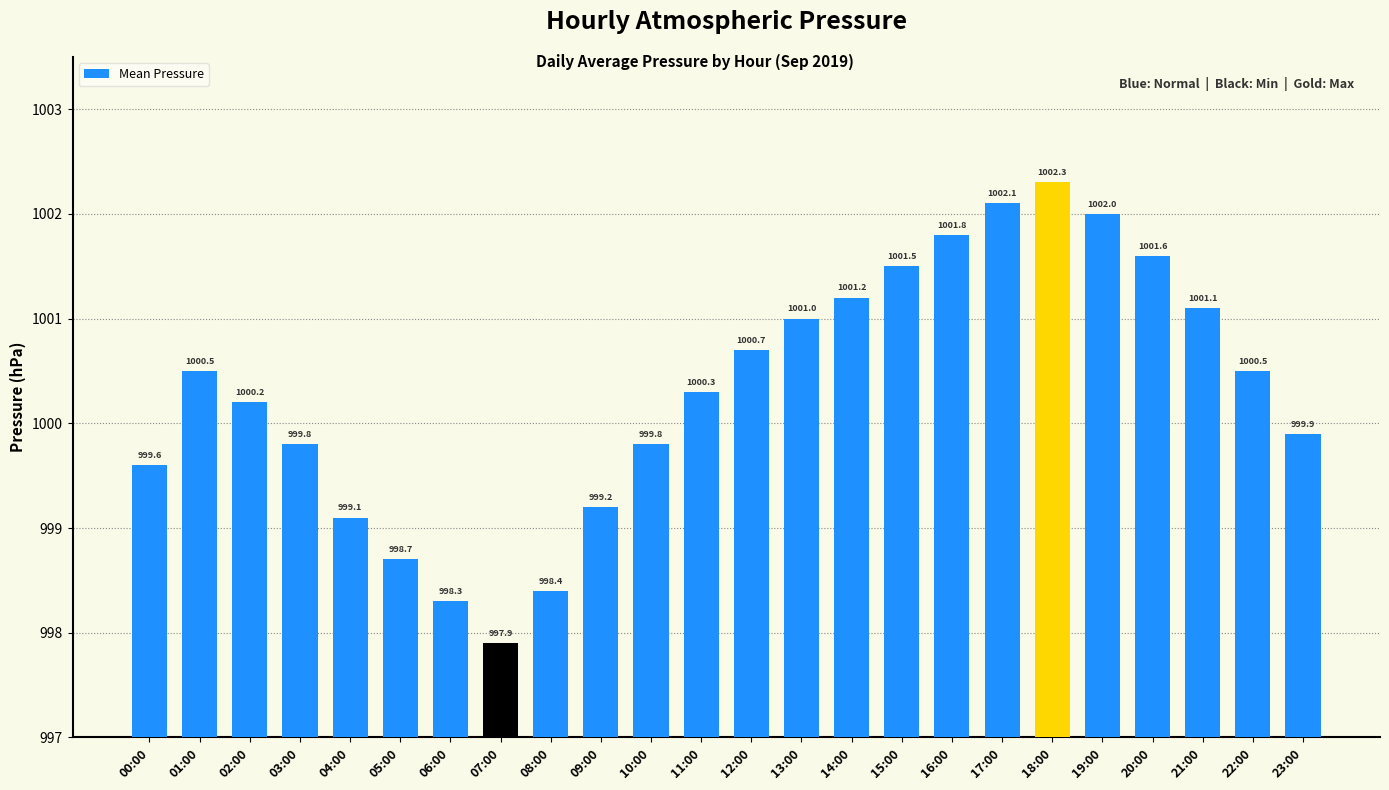

How many bars are there in total?

24